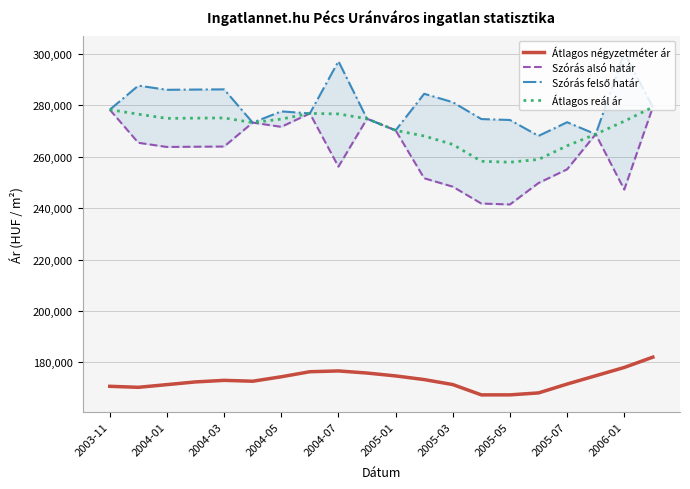

True or false: Szórás alsó határ has more than 2 points higher than both neighbors.

True